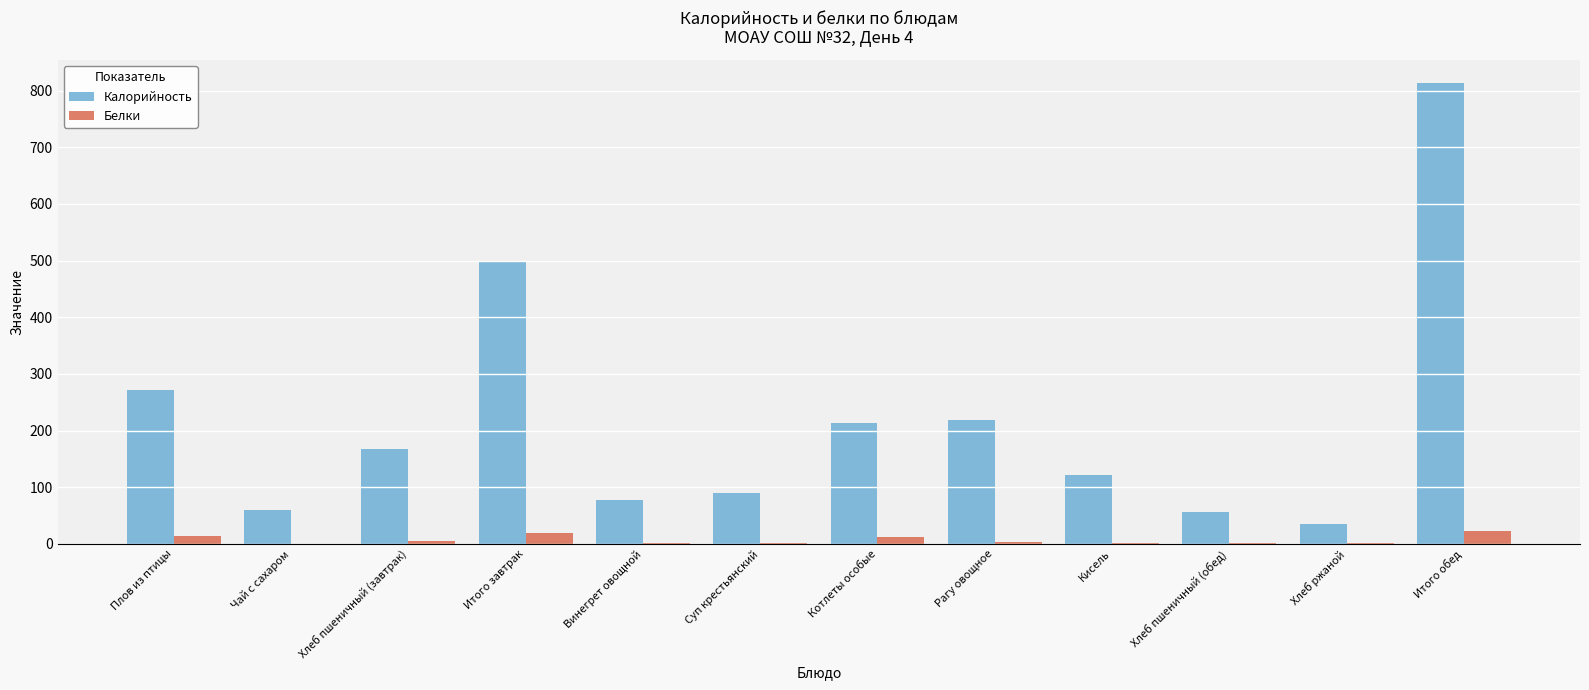

At which category is the sum across all series the highest?

Итого обед